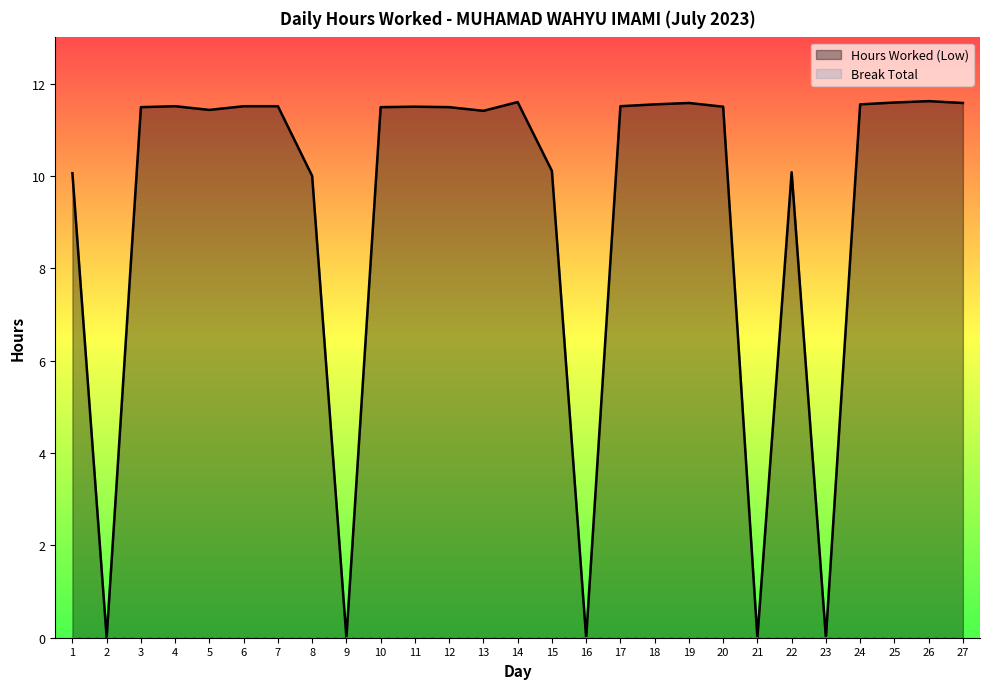

The value at 12 is 11.5. True or false?

True